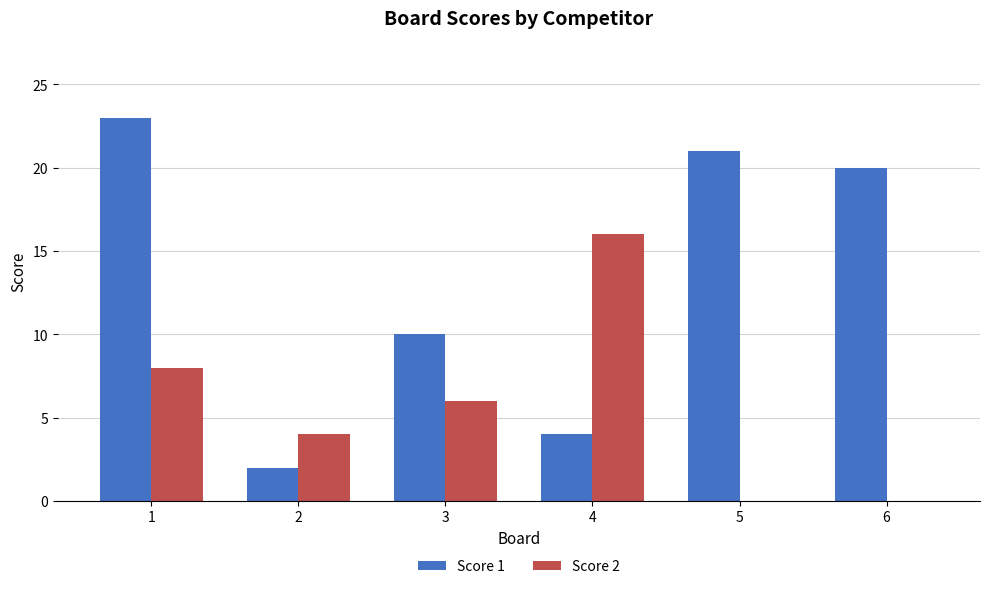

Reading left to right, transcribe all the data shown in this chart.

Score 1: 23	2	10	4	21	20
Score 2: 8	4	6	16	0	0